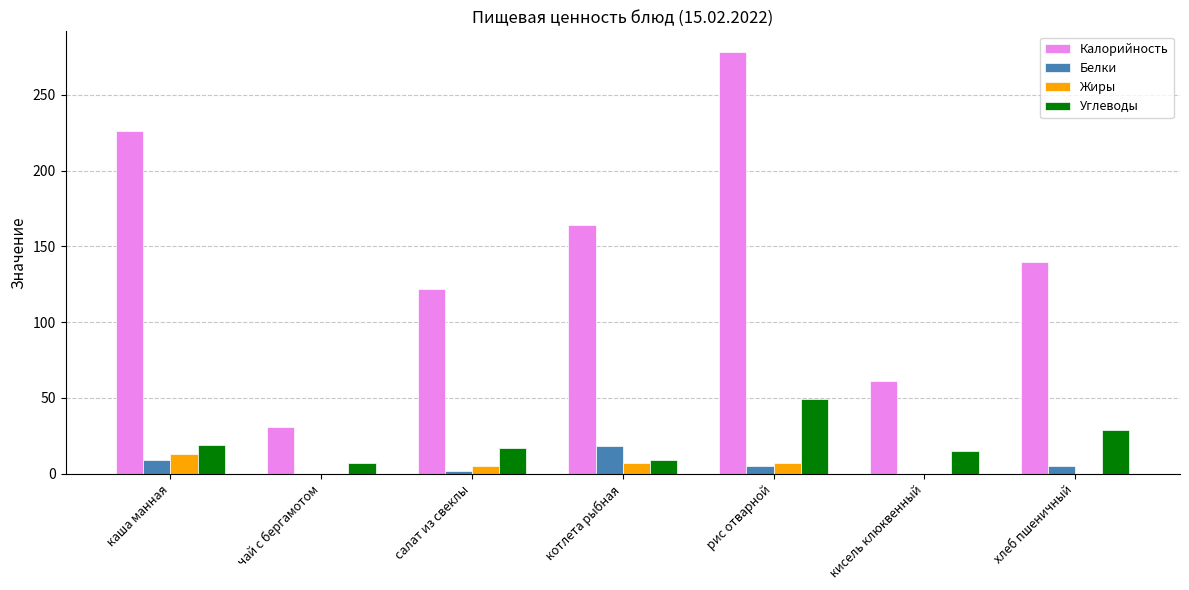

What is the sum of all Углеводы values?

145